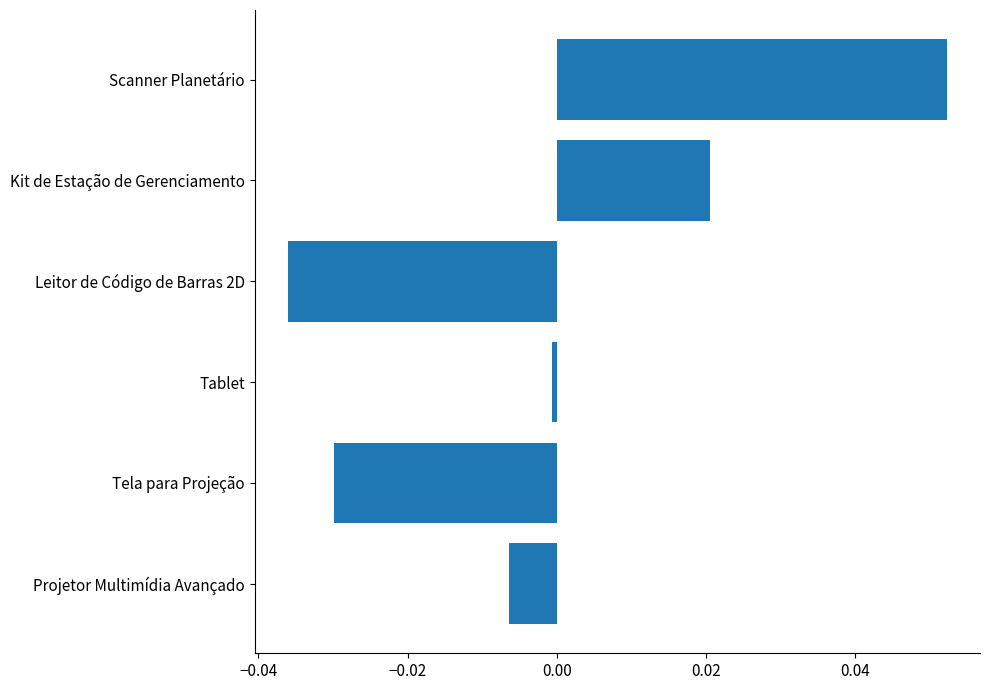

The value at Kit de Estação de Gerenciamento is 0.0. True or false?

True